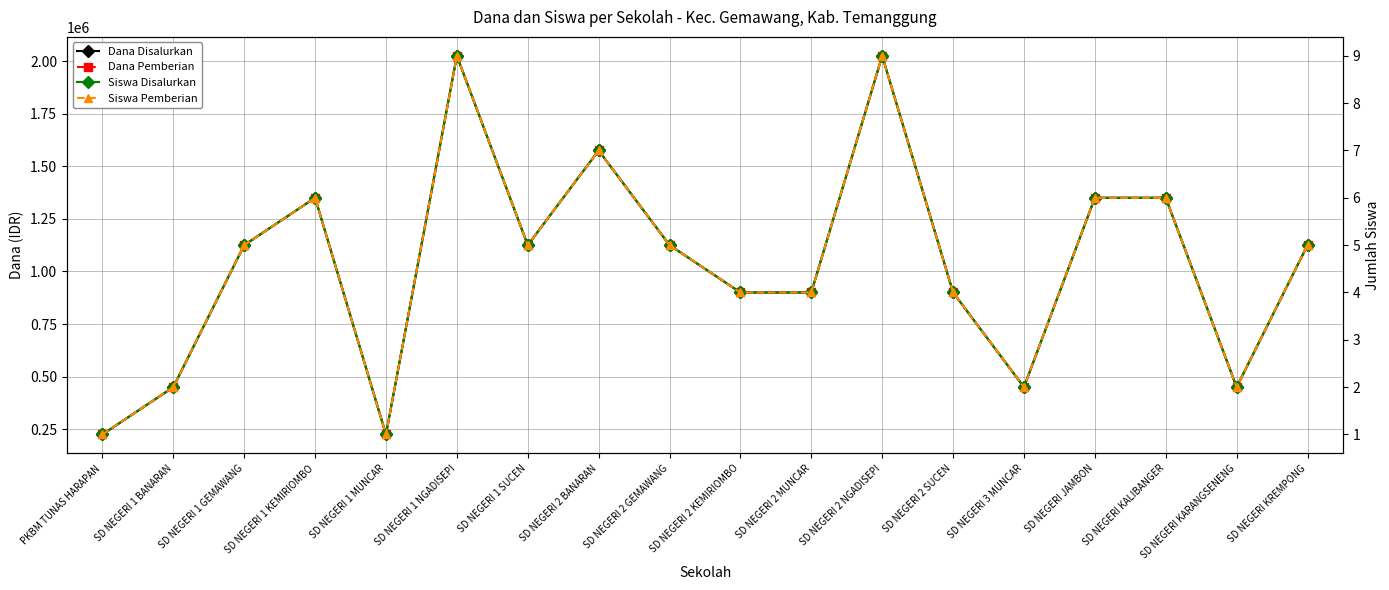

What are all the series names shown in the legend?

Dana Disalurkan, Dana Pemberian, Siswa Disalurkan, Siswa Pemberian